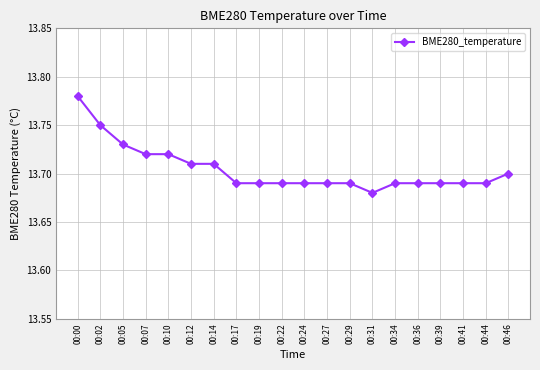

Count the values in the range 13 to 14.

20